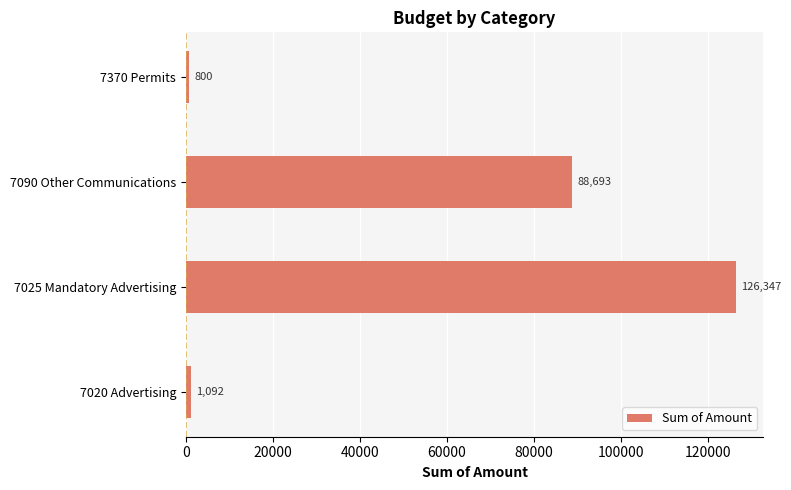

Which label corresponds to the largest value in the chart?

7025 Mandatory Advertising